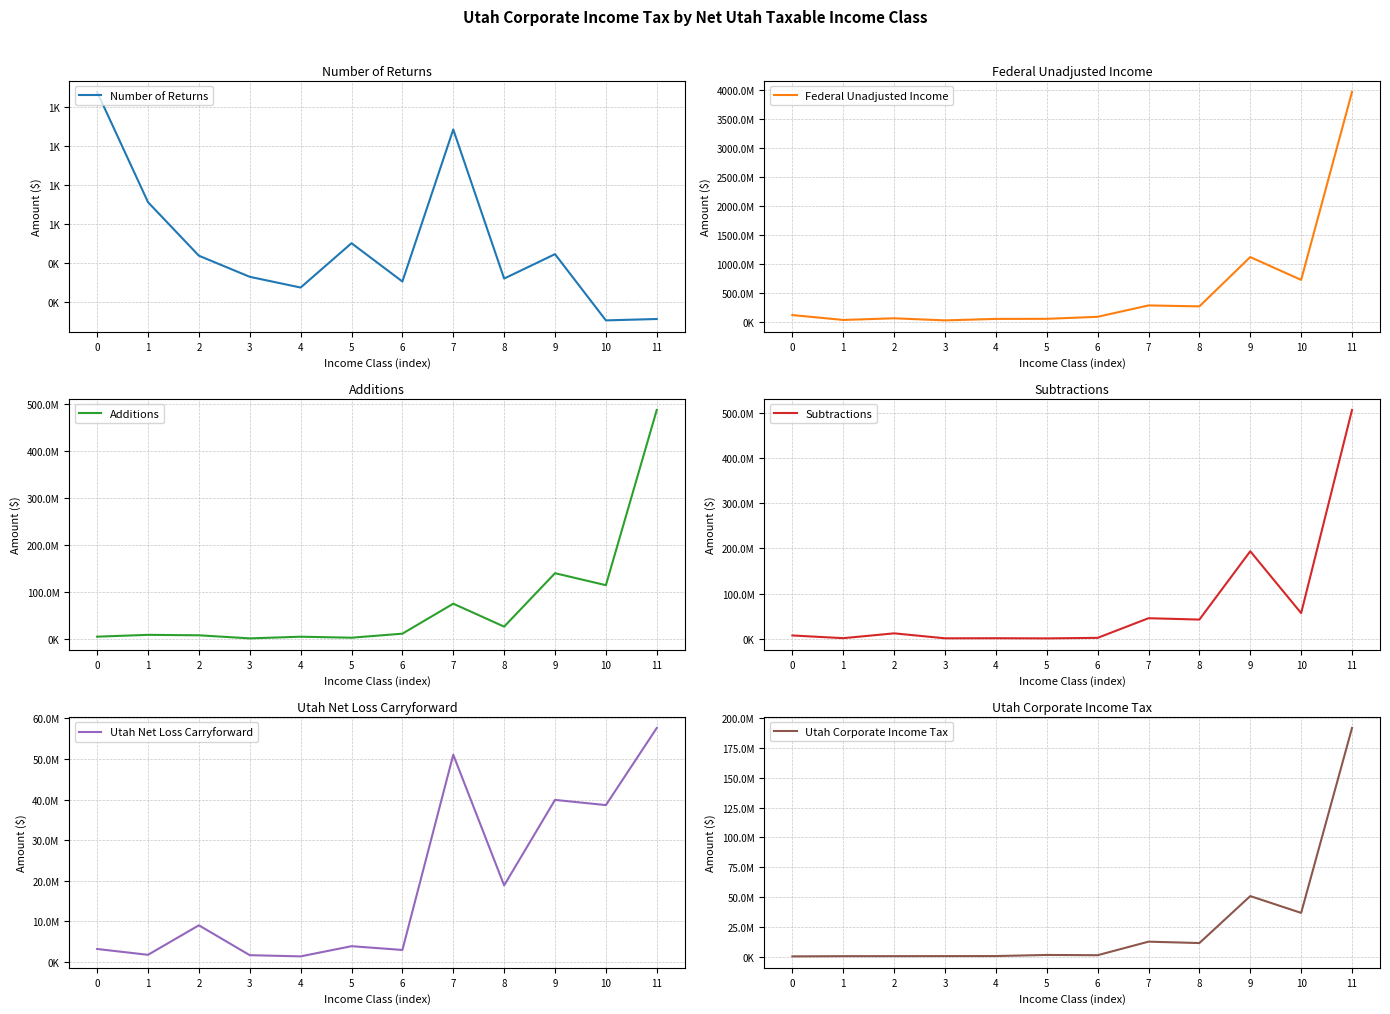

What is the difference between the Subtractions values at 8 and 6?

40413843.7